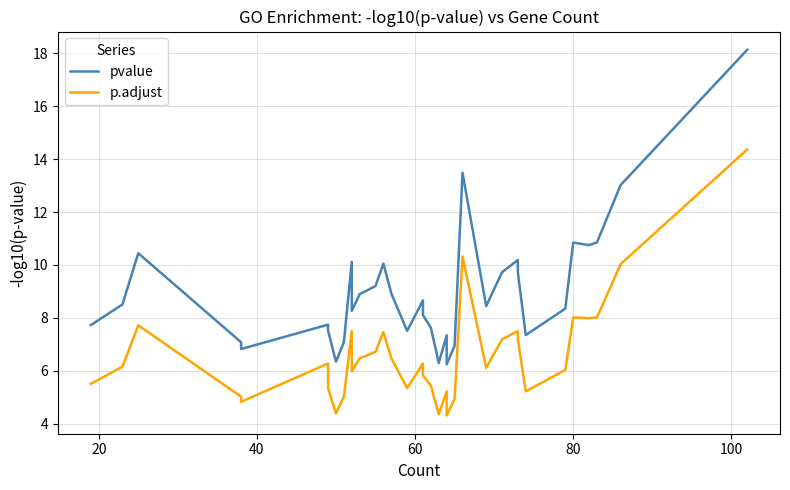

True or false: p.adjust has a value of 7.4 at 7.

False